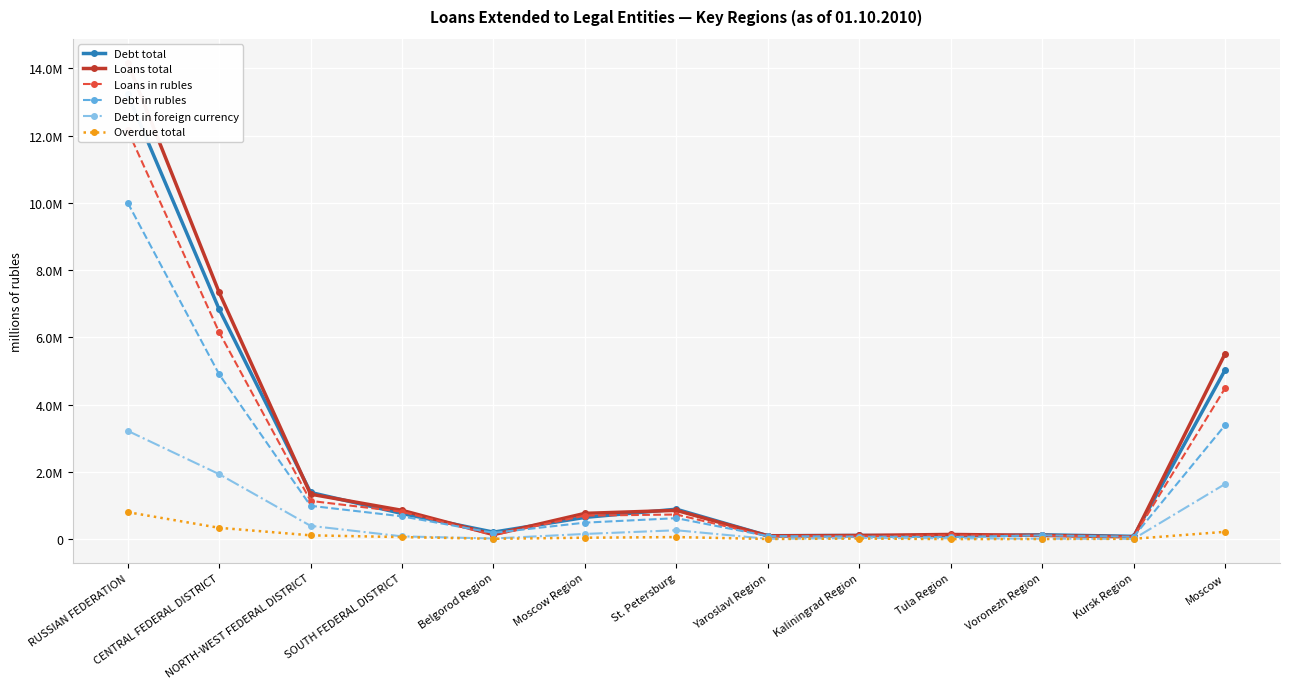

Is the value of Debt in foreign currency at St. Petersburg greater than the value of Overdue total at Kaliningrad Region?

Yes